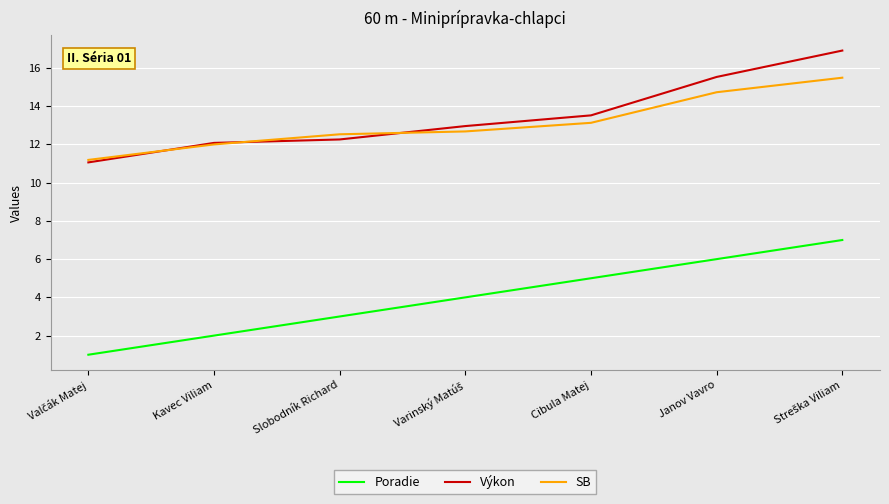

True or false: SB and Výkon intersect in this chart.

True